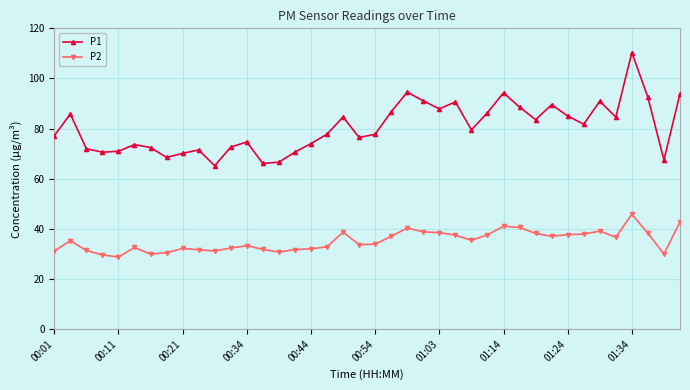

True or false: P2 and P1 intersect in this chart.

False